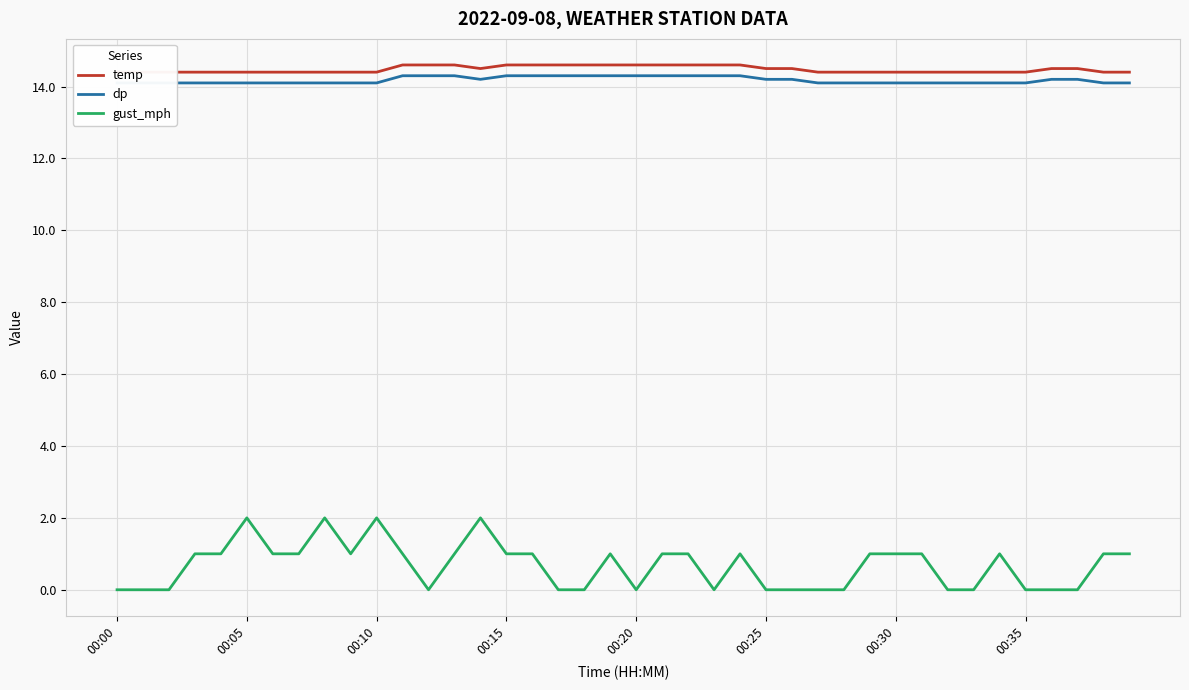

At which label does temp reach its minimum?

00:00